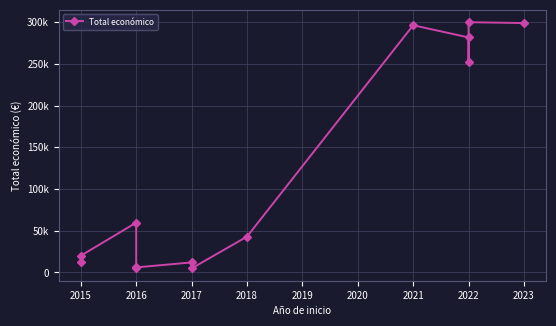

What is the sum of the values at 2016 and 2021?

301916